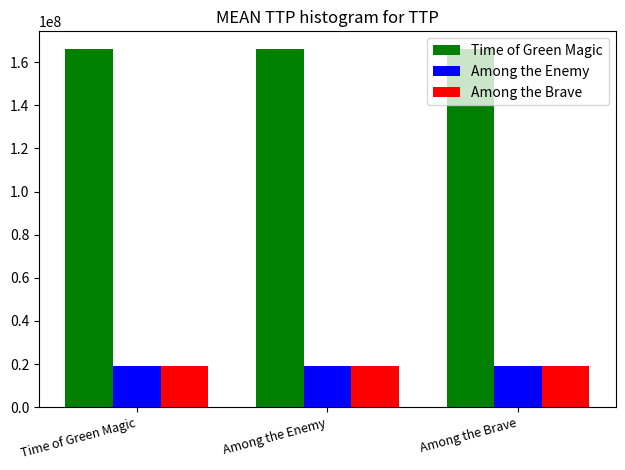

At how many categories does at least one series exceed 143604041?

3